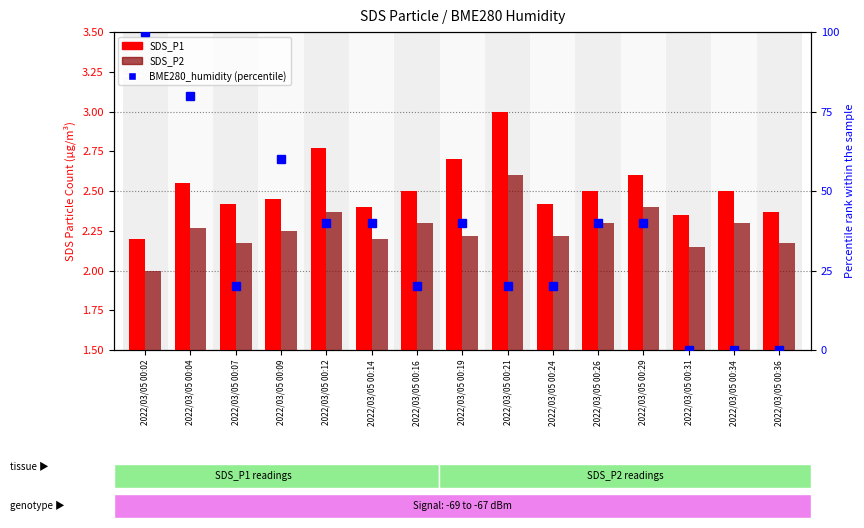

Between 2022/03/05 00:31 and 2022/03/05 00:16, which is larger?

2022/03/05 00:16